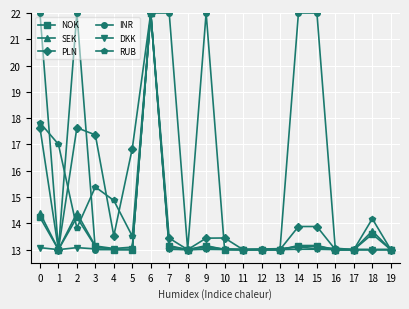

What is the spread (max minus min) of values at 9?

9.0